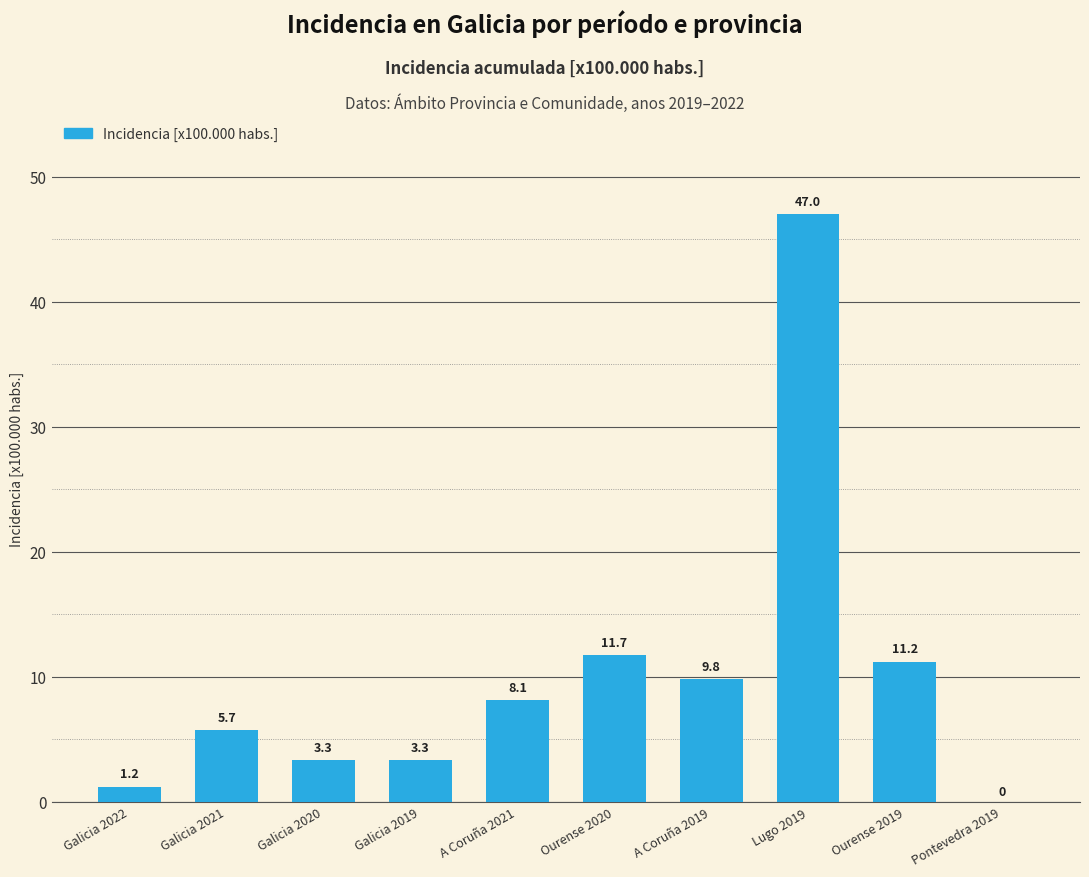

The value at Lugo 2019 is 47.0. True or false?

True